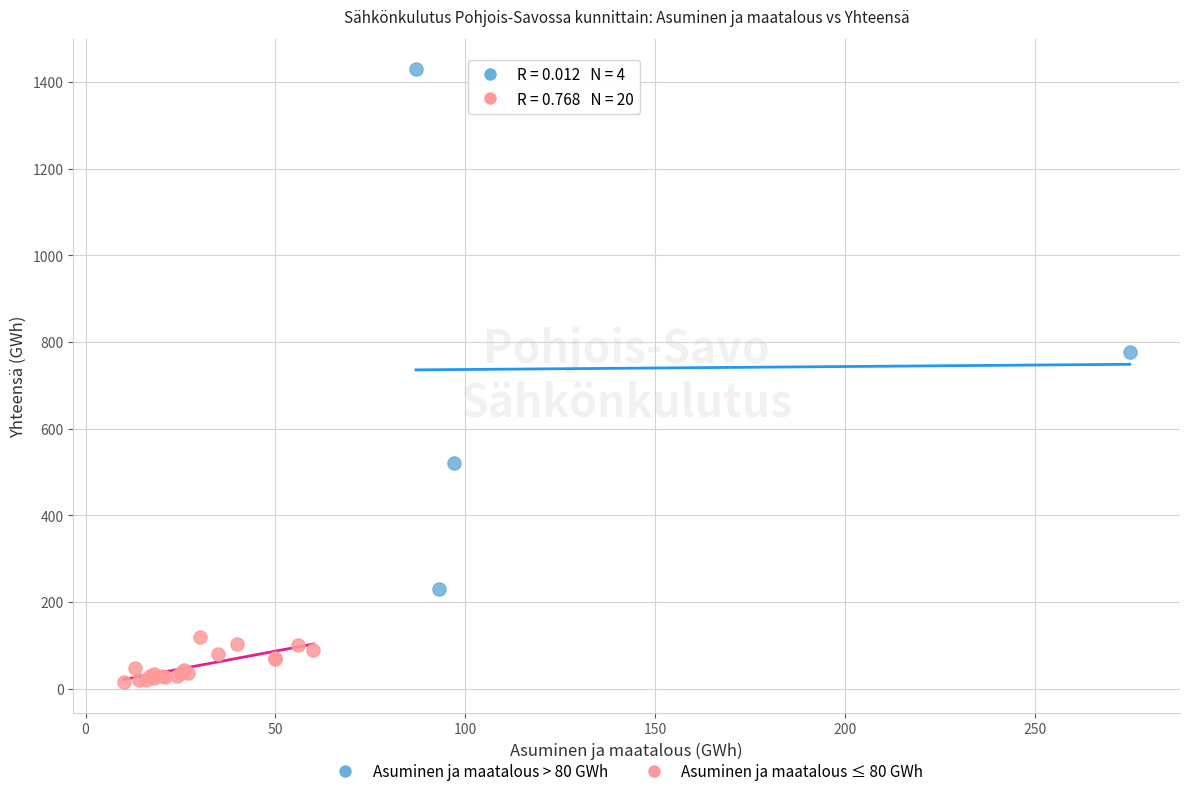

Which series has the widest spread of Y values?

Asuminen ja maatalous > 80 GWh